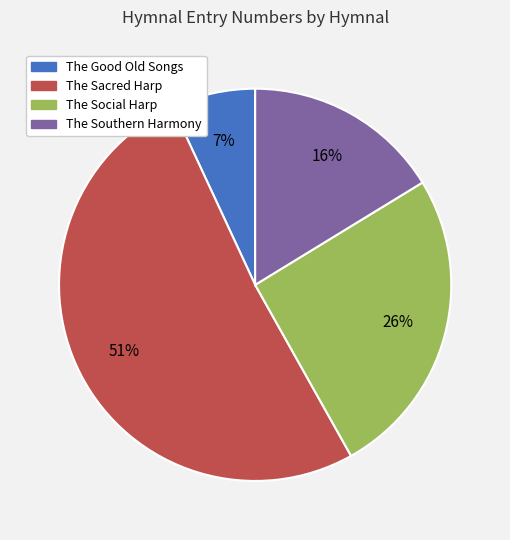

What percentage is the The Sacred Harp slice, to the nearest percent?

51%